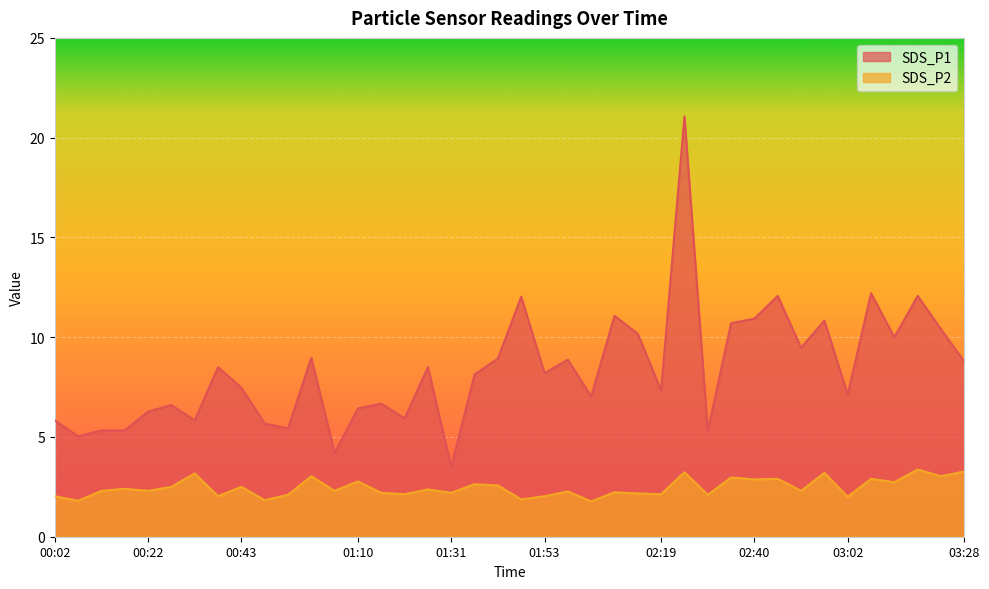

How many lines are shown in the chart?

2